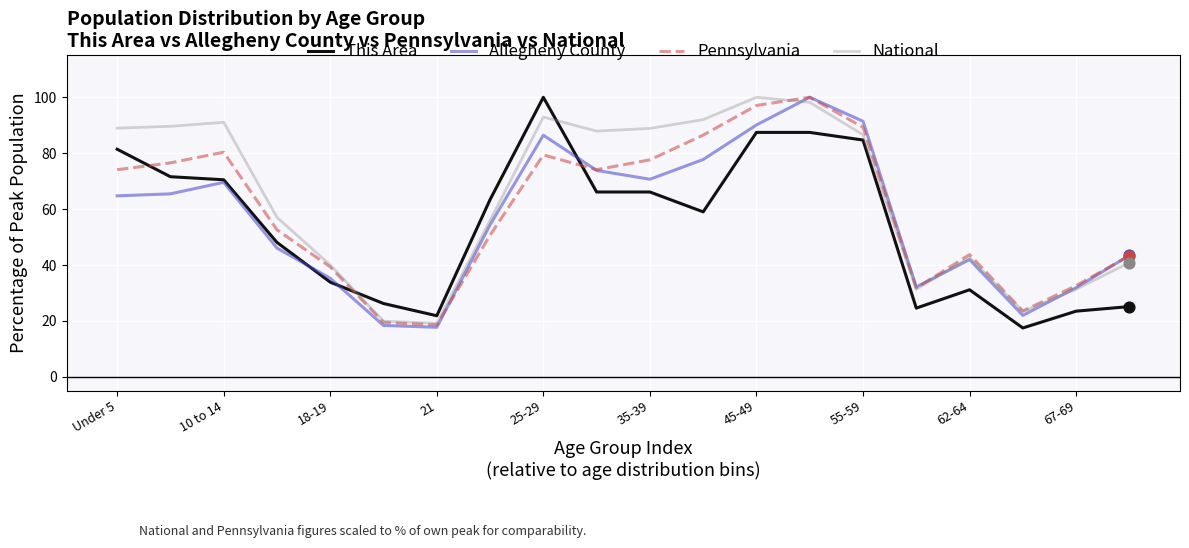

True or false: This Area and Pennsylvania intersect in this chart.

True